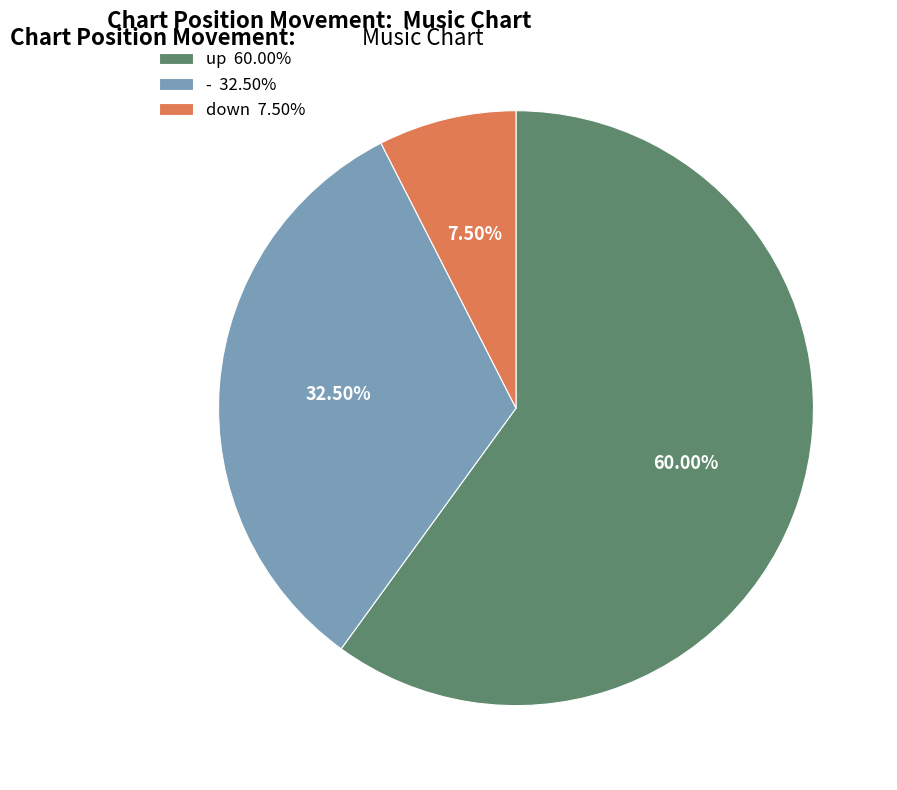

Count the number of slices in the pie.

3